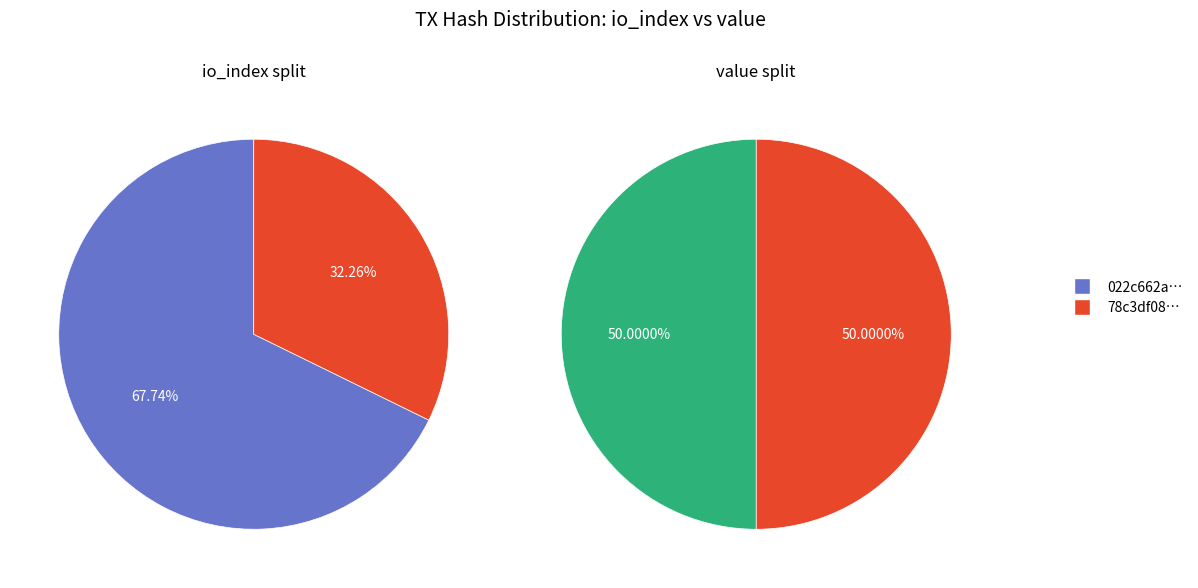

To the nearest percent, what portion does values_value represent?

32%